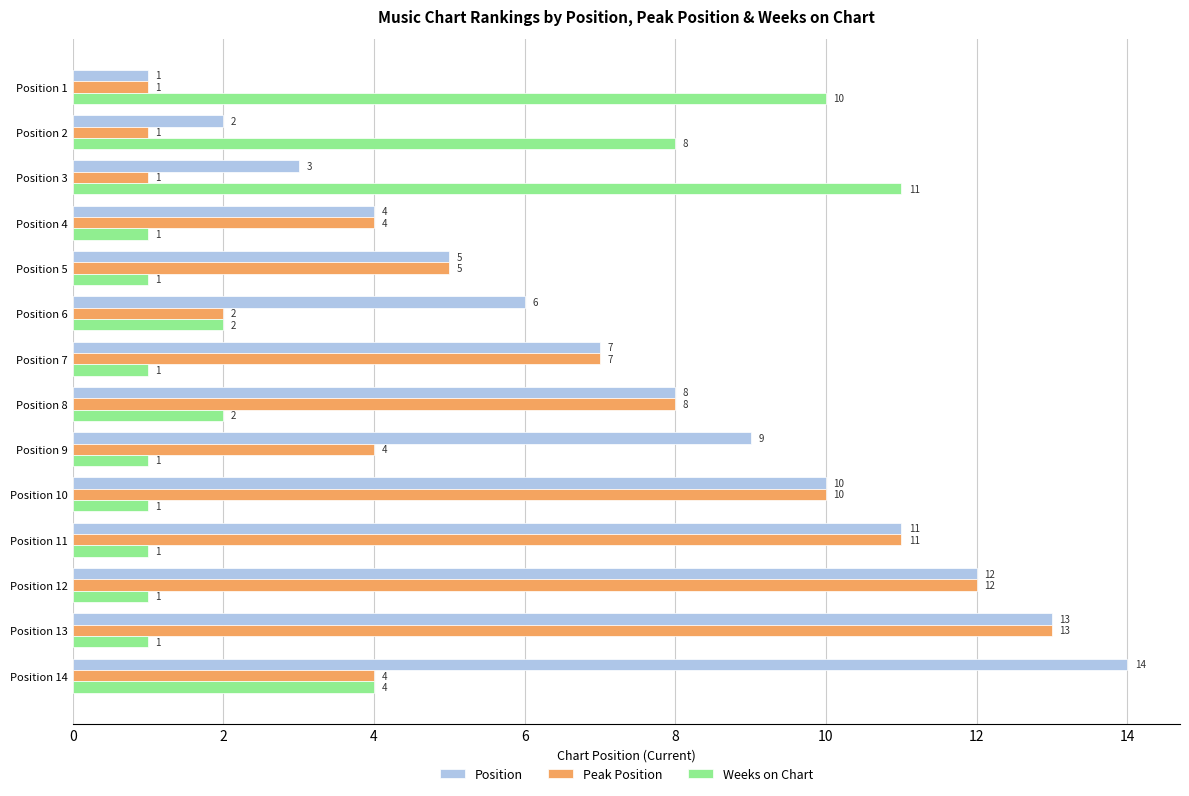

What is the average value of the Position series?

8